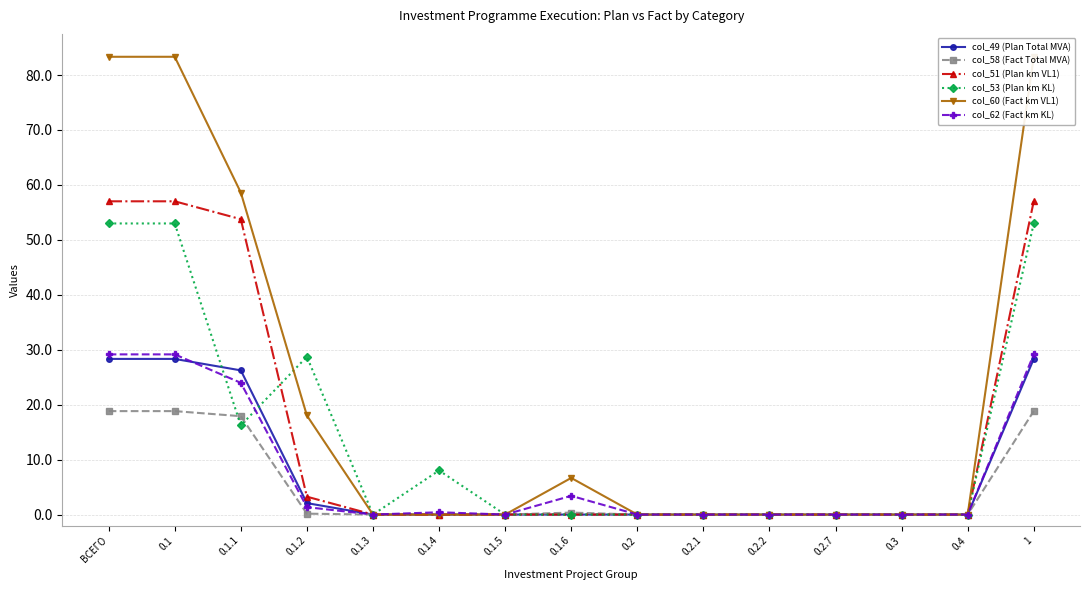

Is this an area chart (filled region under the line)?

No